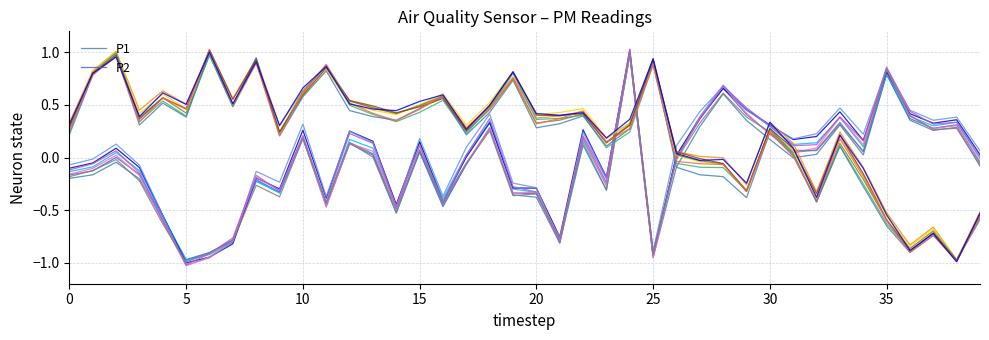

How many data points in P1_line0 are less than 0?

22